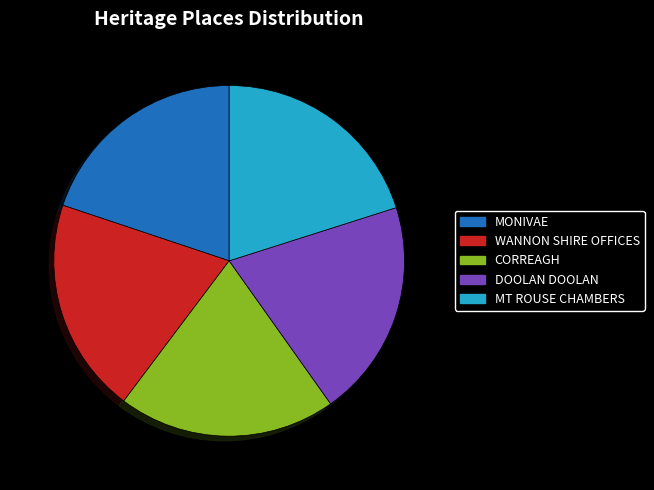

Does any single category account for the majority?

No